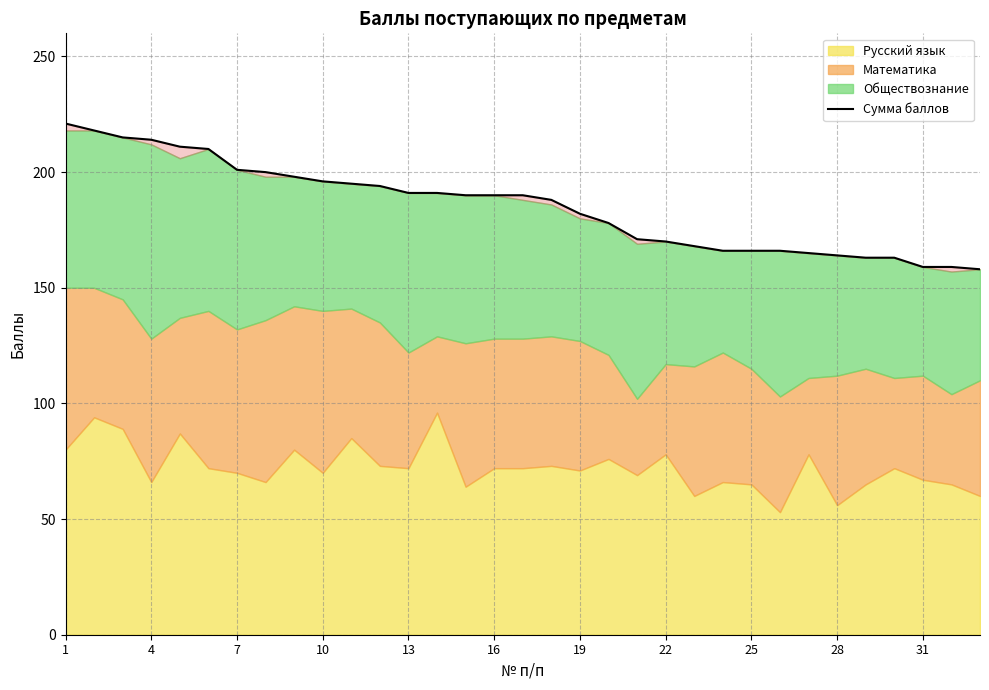

What is the average value?

185